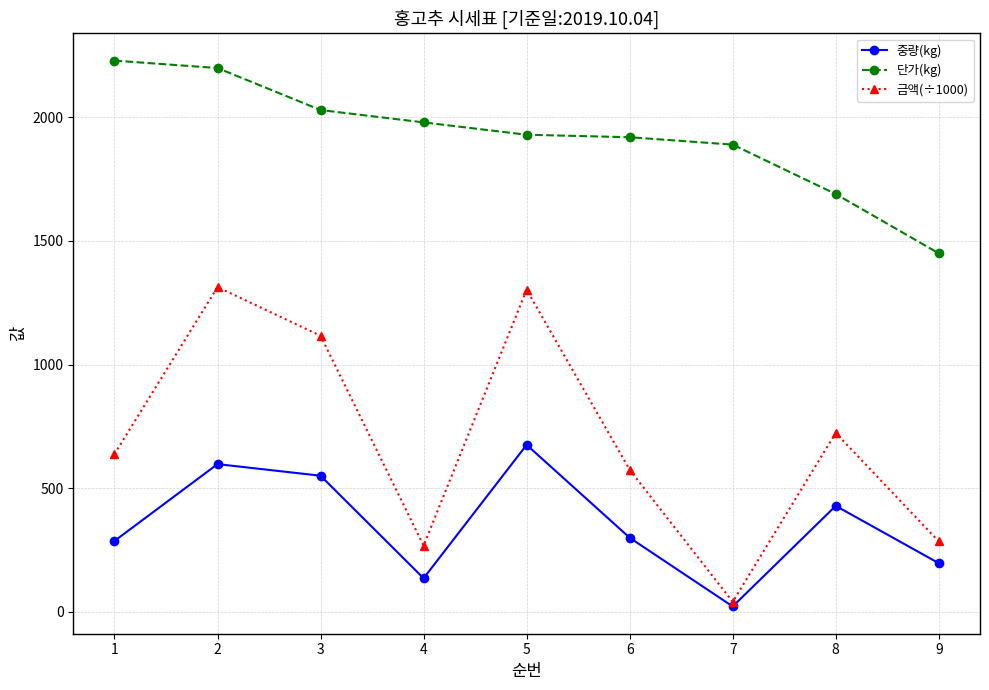

At 5, list the series in order from smallest to largest.

중량(kg), 금액(÷1000), 단가(kg)